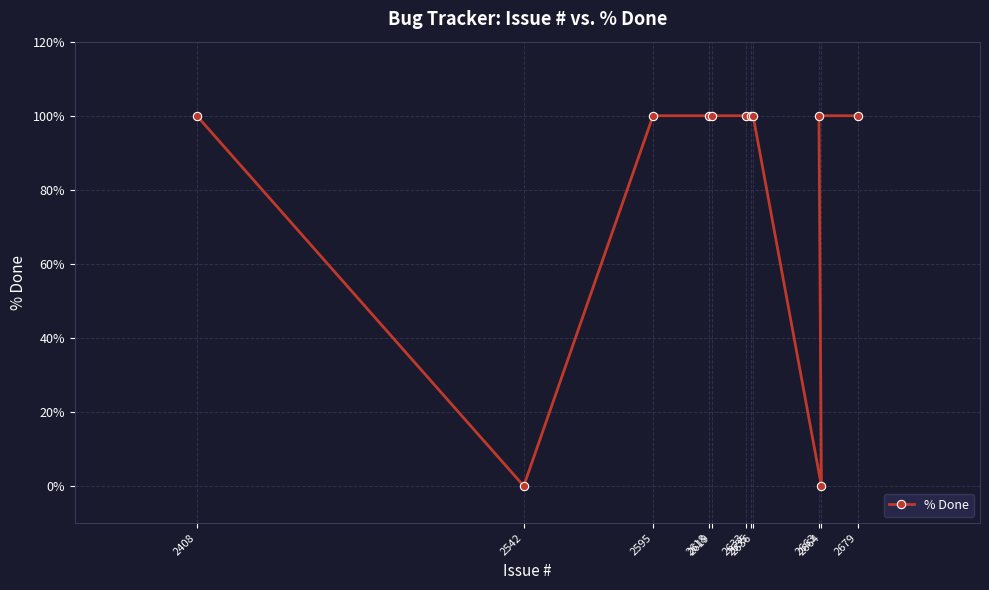

What value does the data have at 2679?

100